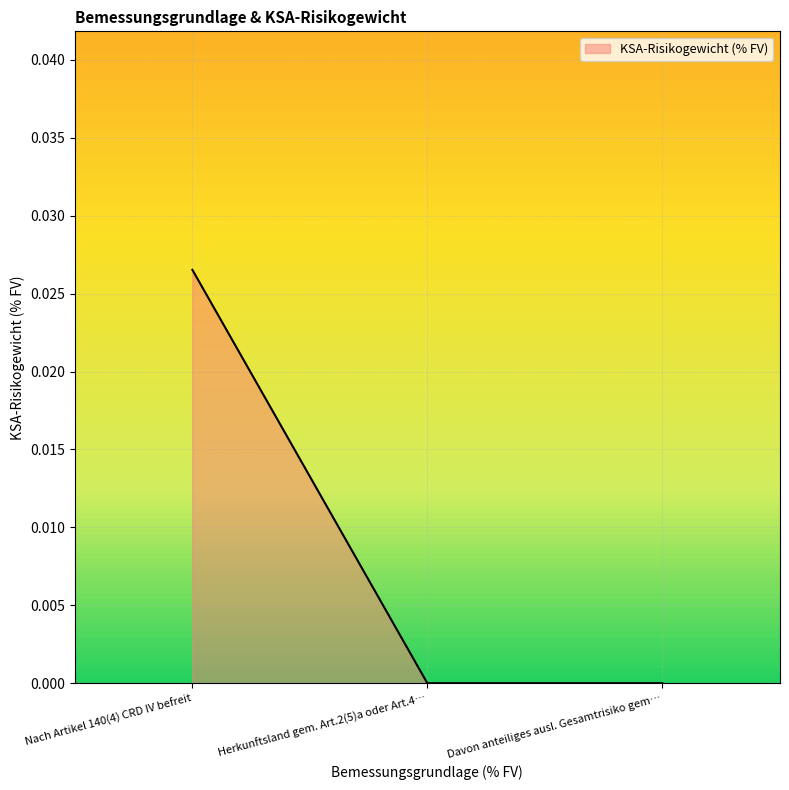

Which label corresponds to the largest value in the chart?

Nach Artikel 140(4) CRD IV befreit